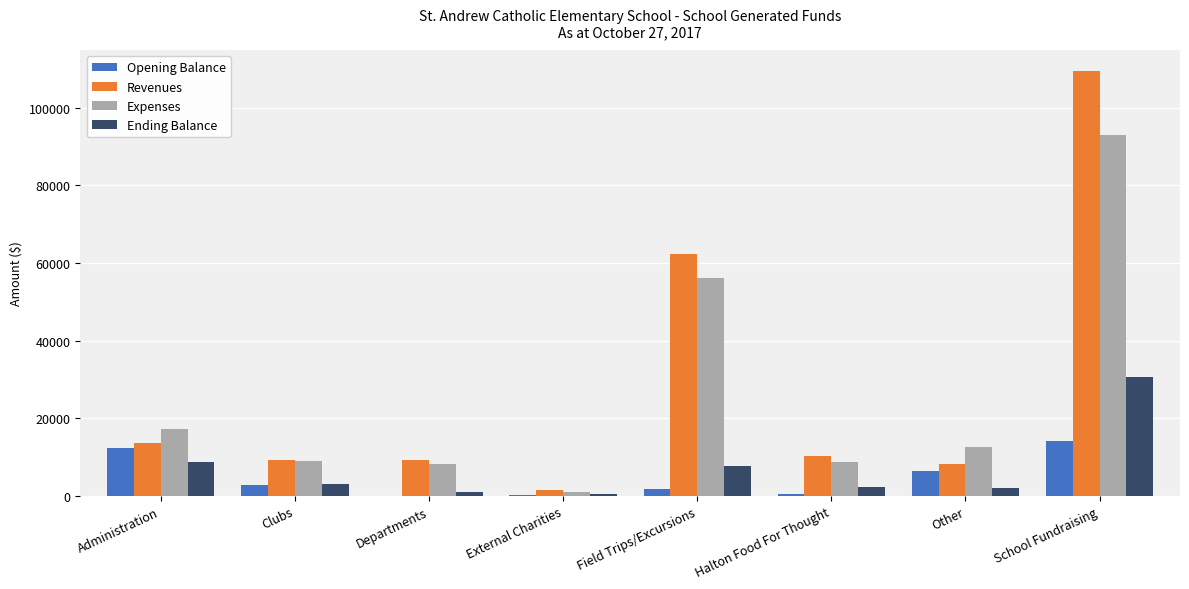

What is the sum of all Opening Balance values?

37982.2